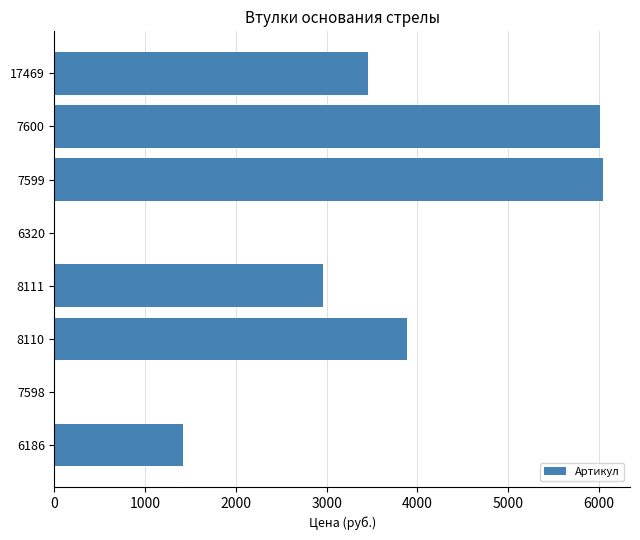

What is the greatest value displayed?

6040